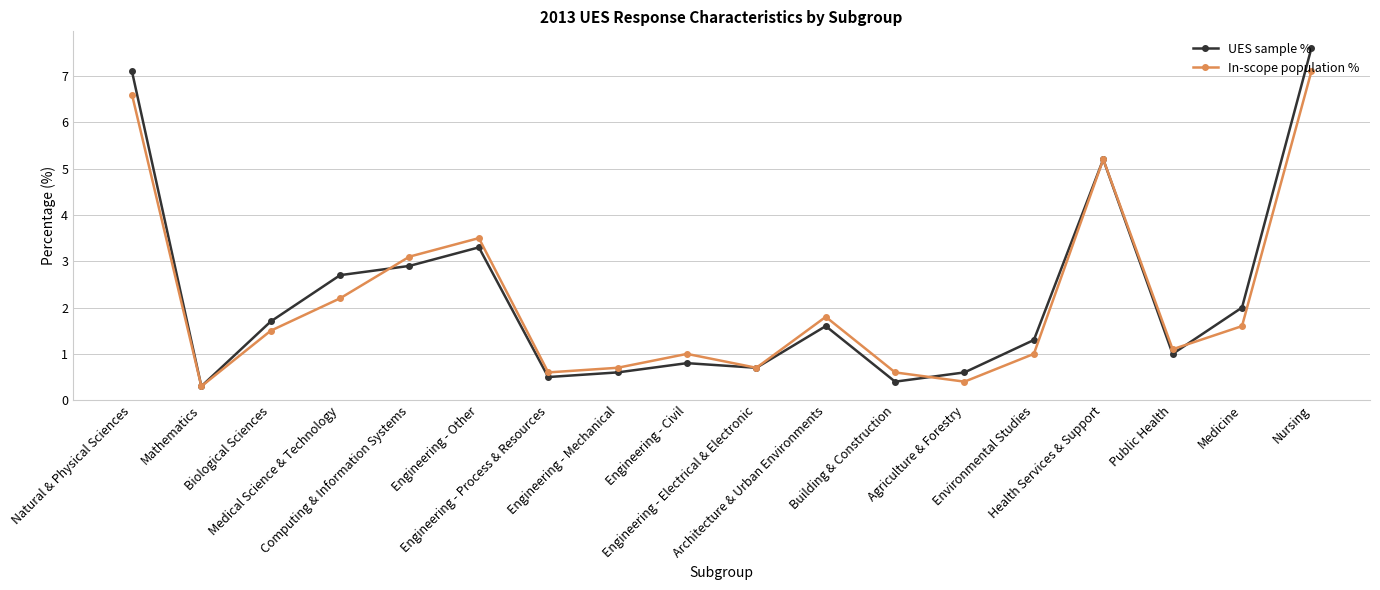

What is the approximate value of In-scope population % at Medicine?

1.6